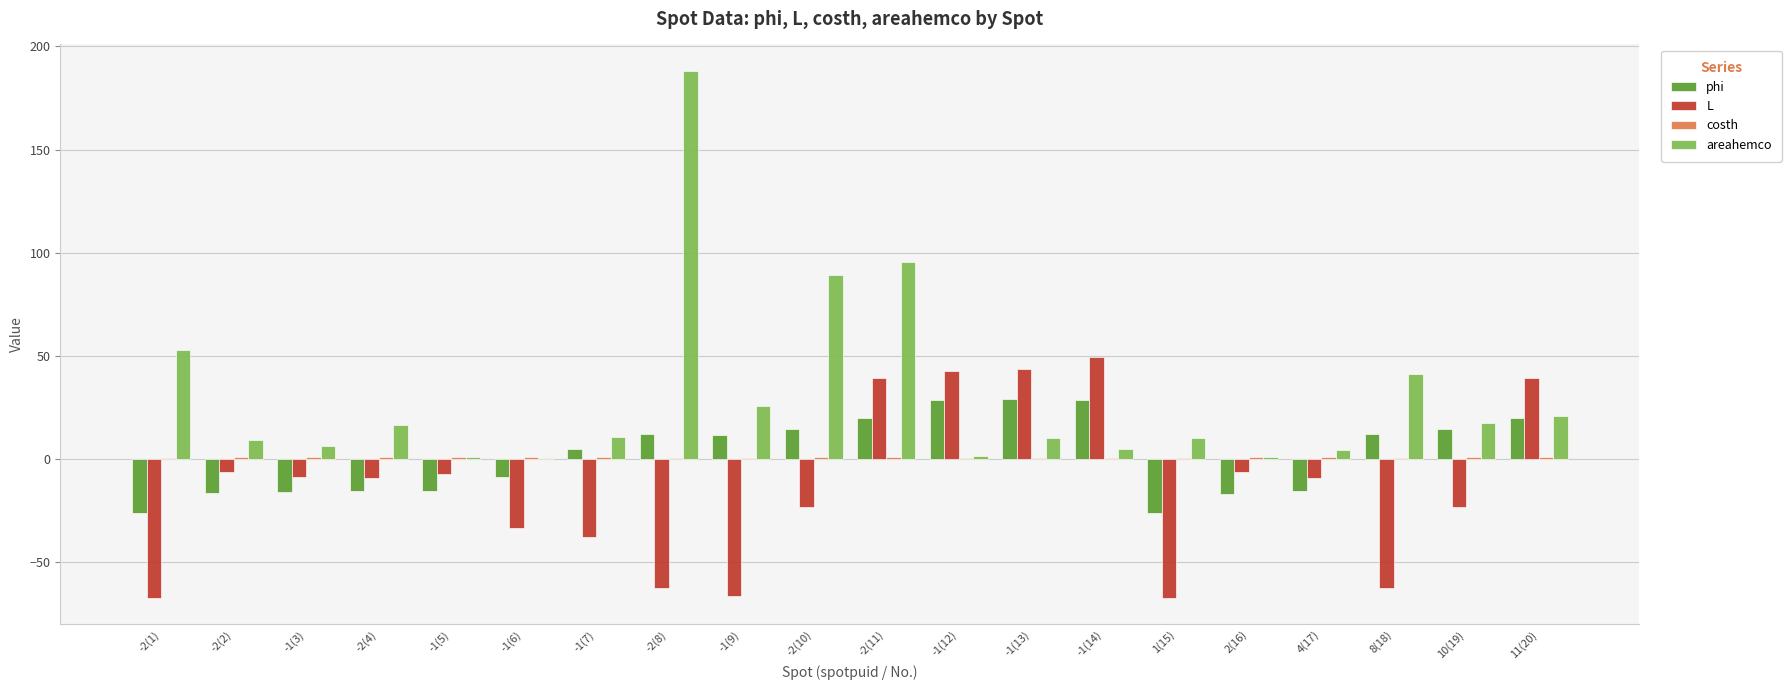

How many series are shown in this chart?

4